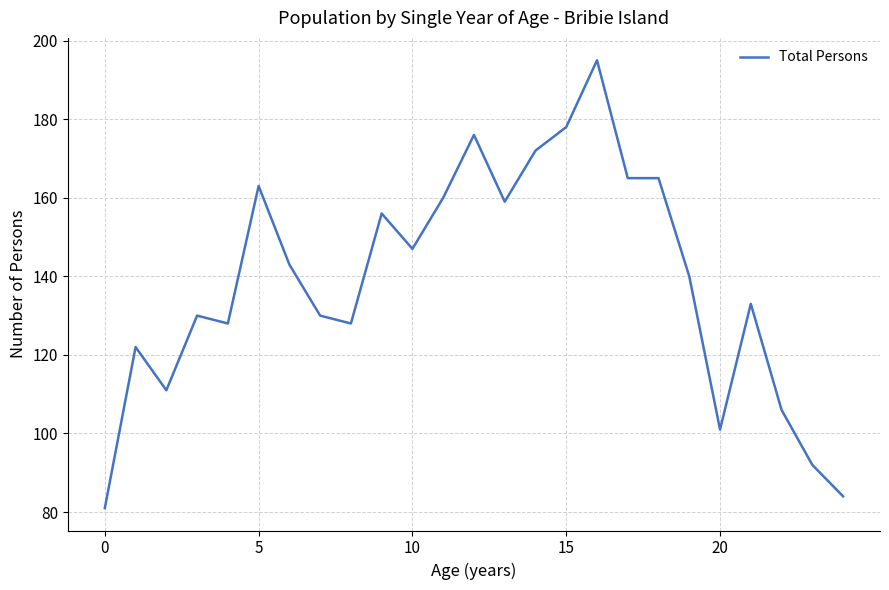

What is the minimum value shown in the chart?

81